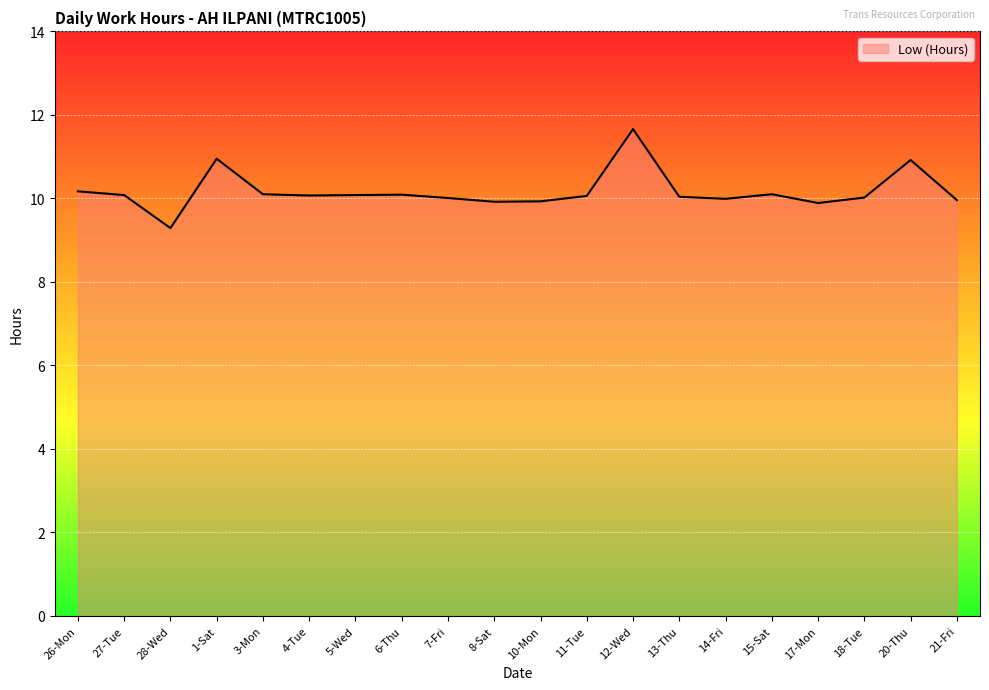

At which category does the chart reach its minimum across all series?

28-Wed